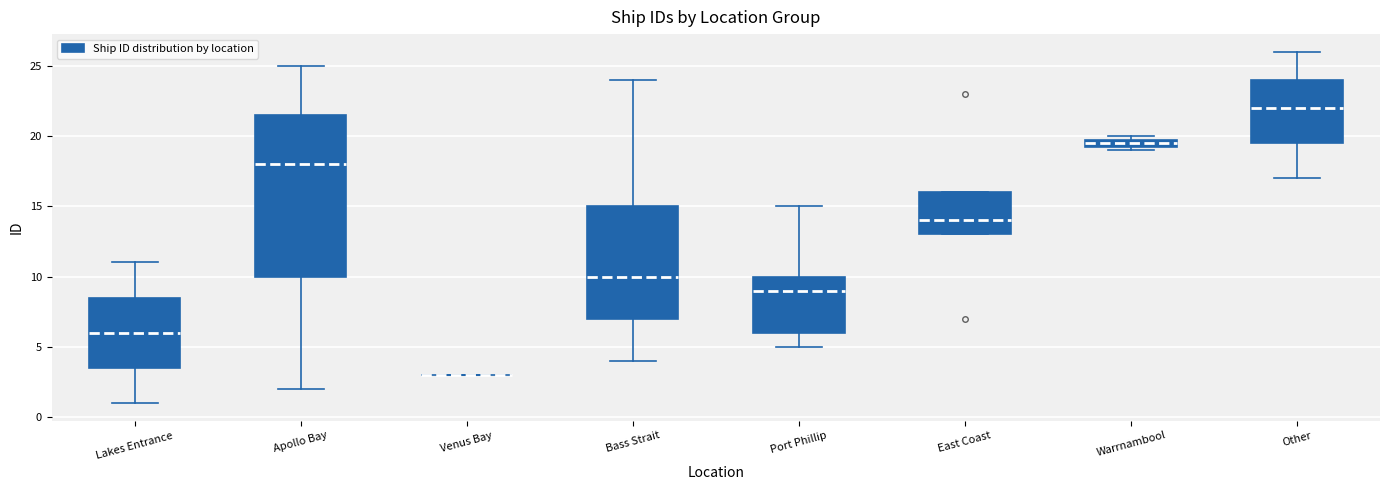

Comparing the boxes themselves (not the whiskers), which one is the tallest?

Apollo Bay